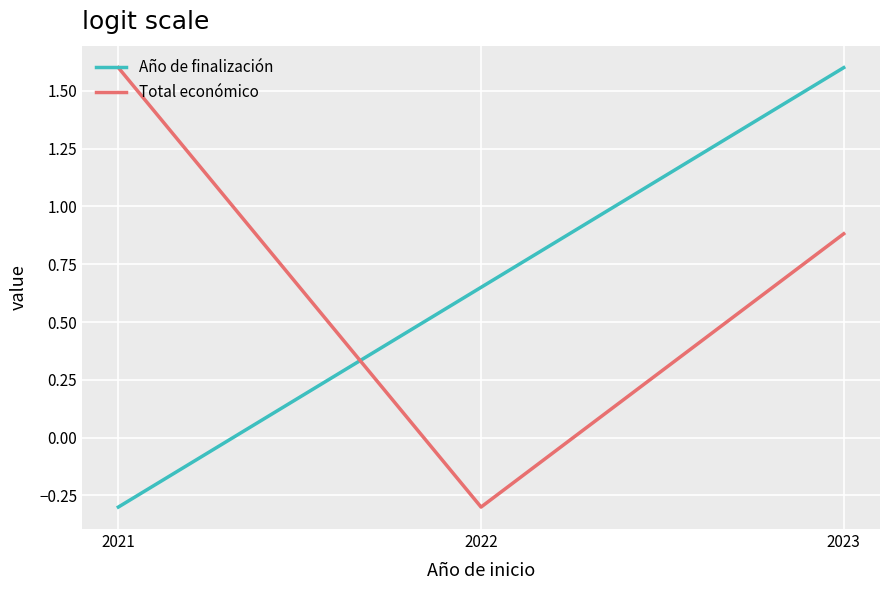

The value of Año de finalización at 2021 is -0.3. True or false?

True